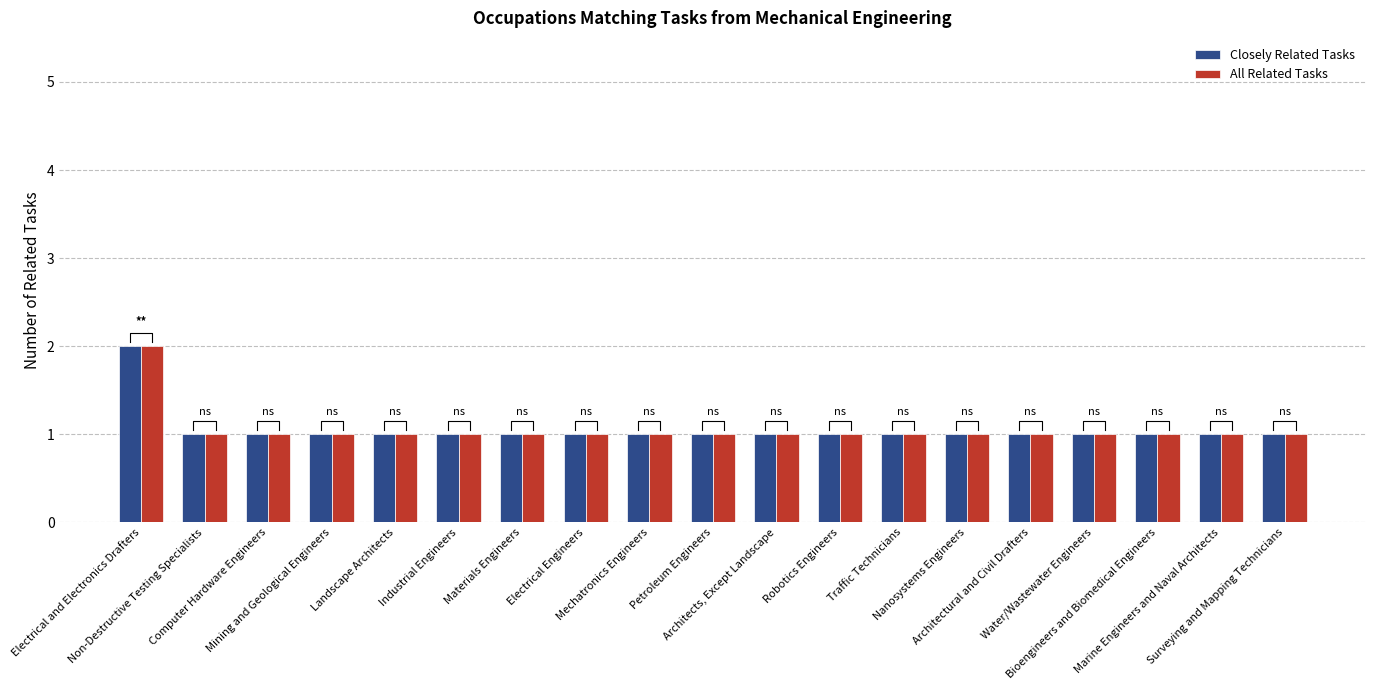

Which series has the widest spread of values?

Closely Related Tasks